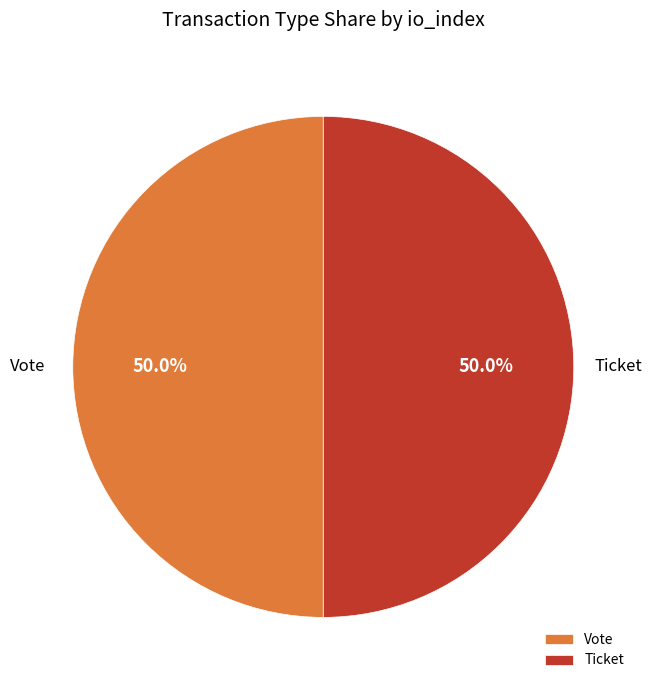

Approximately how many times larger is the value at Vote compared to Ticket?

1.0